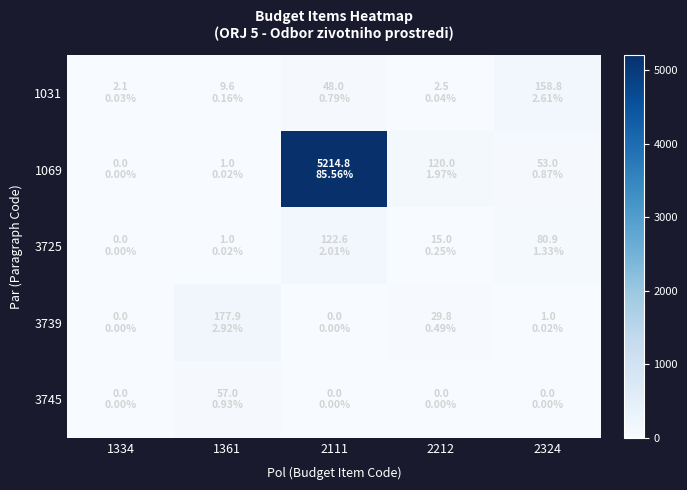

Reading right to left, what are all the values shown in this chart?

1031: 2324=158.8	2212=2.5	2111=48.0	1361=9.6	1334=2.1
1069: 2324=53.0	2212=120.0	2111=5214.8	1361=1.0	1334=0.0
3725: 2324=80.9	2212=15.0	2111=122.6	1361=1.0	1334=0.0
3739: 2324=1.0	2212=29.8	2111=0.0	1361=177.9	1334=0.0
3745: 2324=0.0	2212=0.0	2111=0.0	1361=57.0	1334=0.0